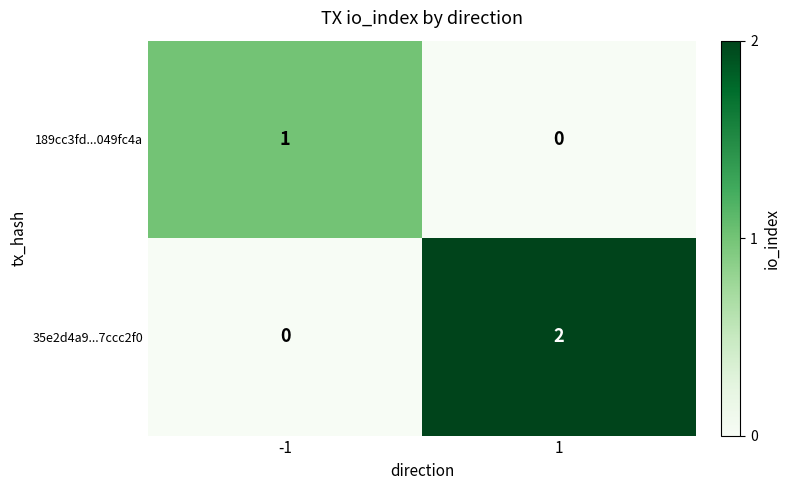

List the series in order of their overall mean, highest first.

35e2d4a9...7ccc2f0, 189cc3fd...049fc4a